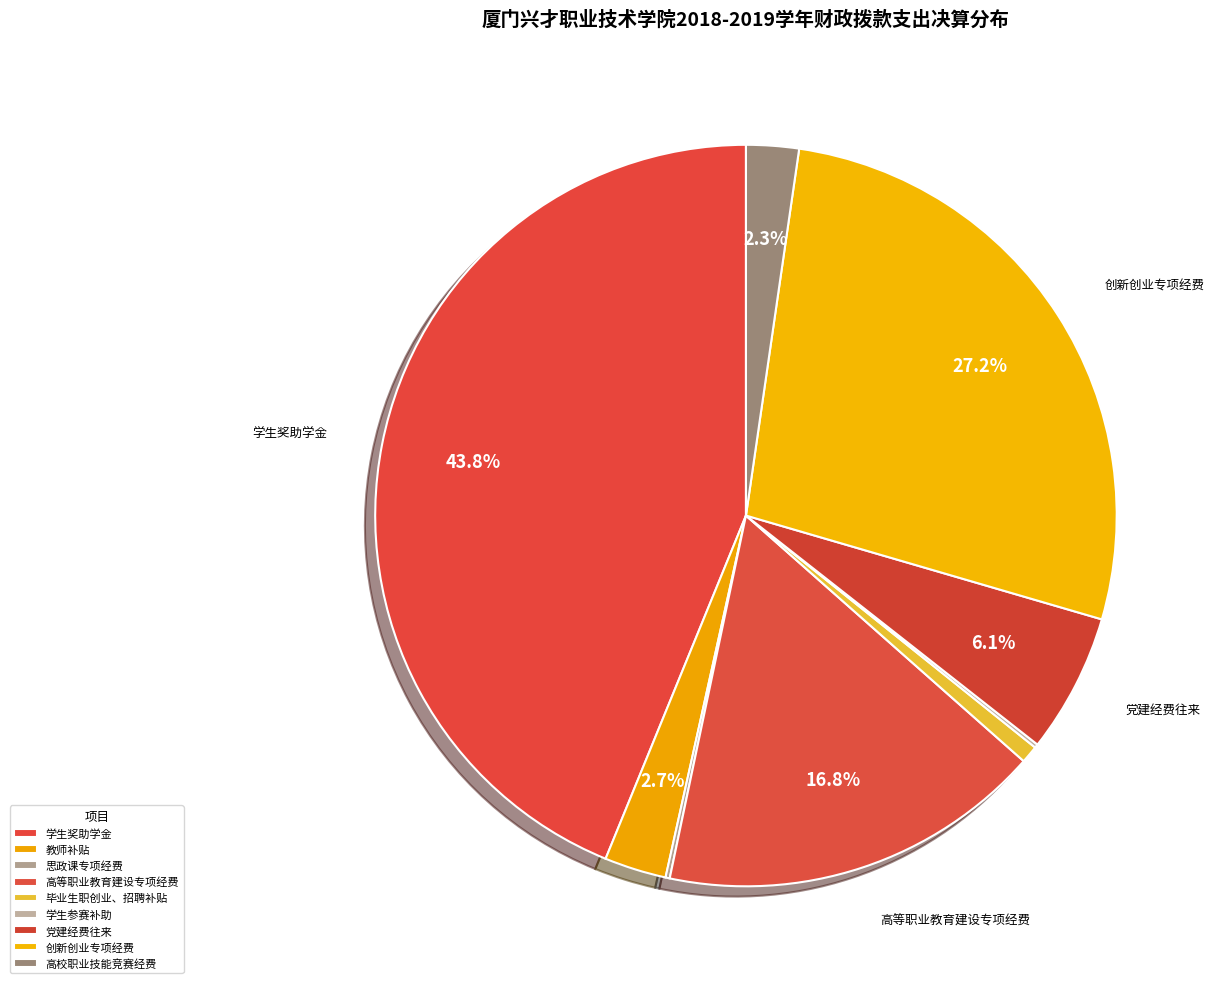

To the nearest percent, what is the difference between the 思政课专项经费 and 毕业生职创业、招聘补贴 slice percentages?

1%